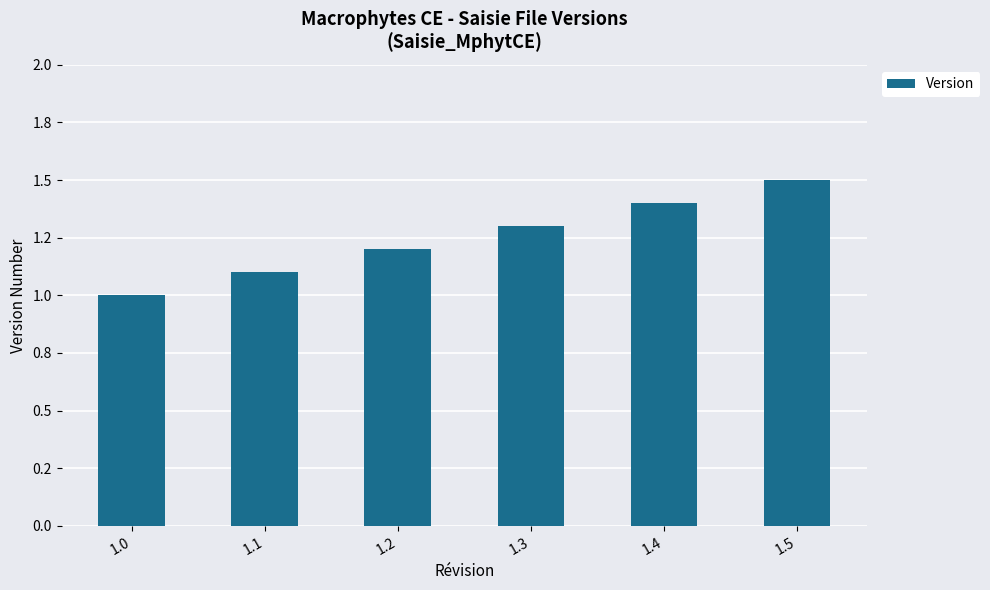

What is the difference between the values at 1.0 and 1.5?

0.5